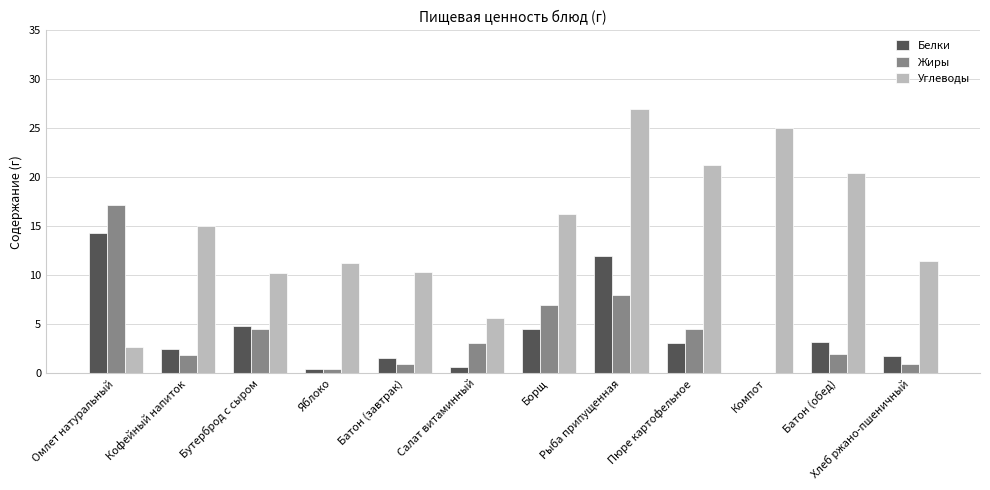

True or false: Жиры has a value of -7.0 at Компот.

False